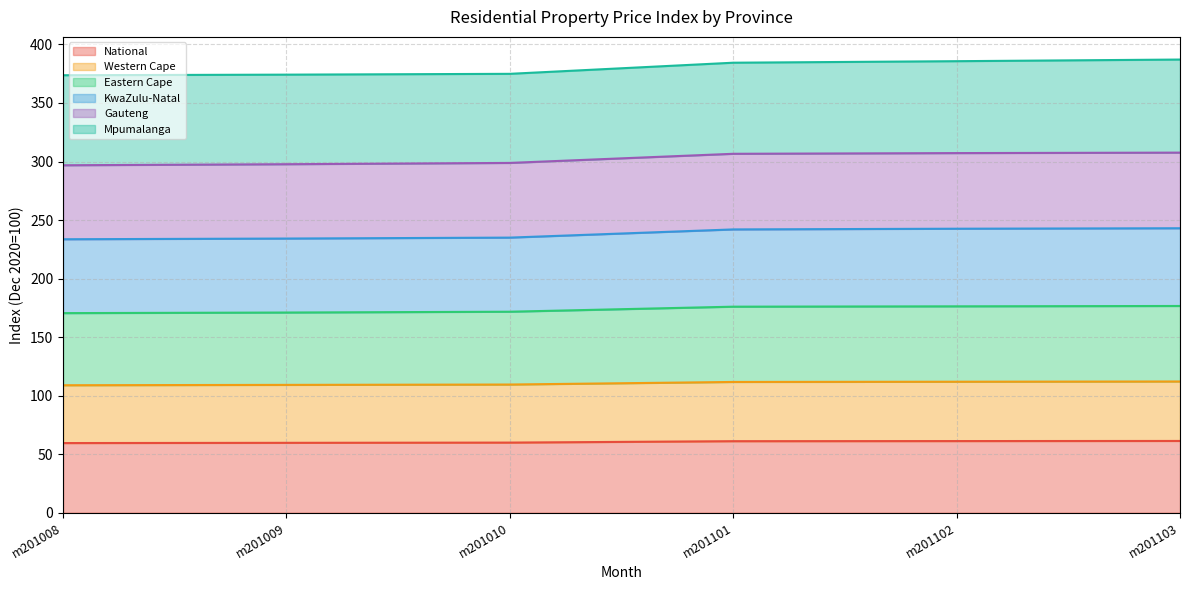

What is the total value across all series at m201008?

373.7